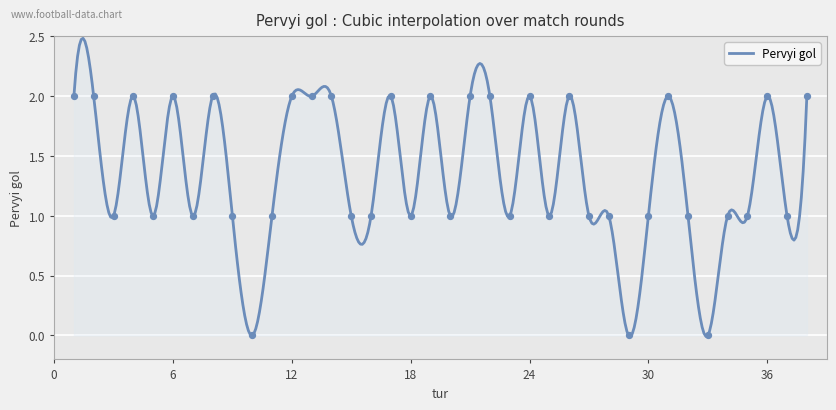

Between 23 and 33, which is larger?

23